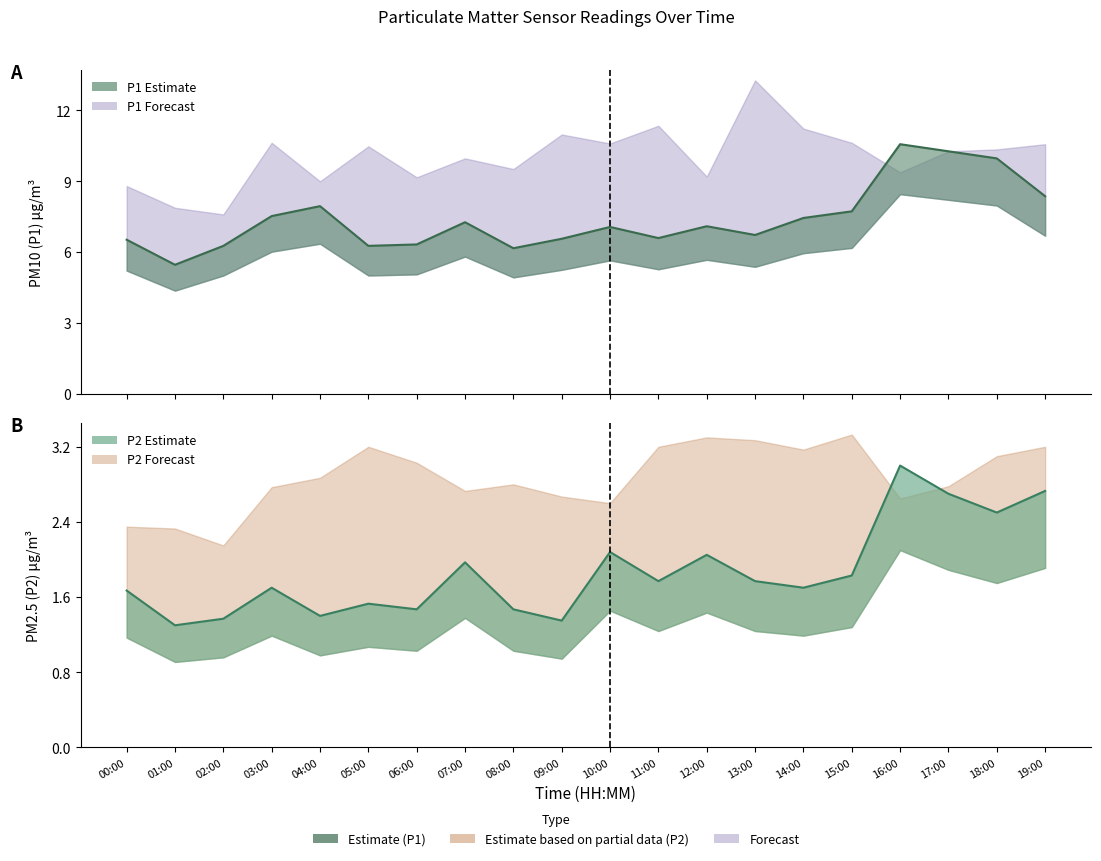

What is the difference between the P2 mean values at 02:00 and 19:00?

1.4